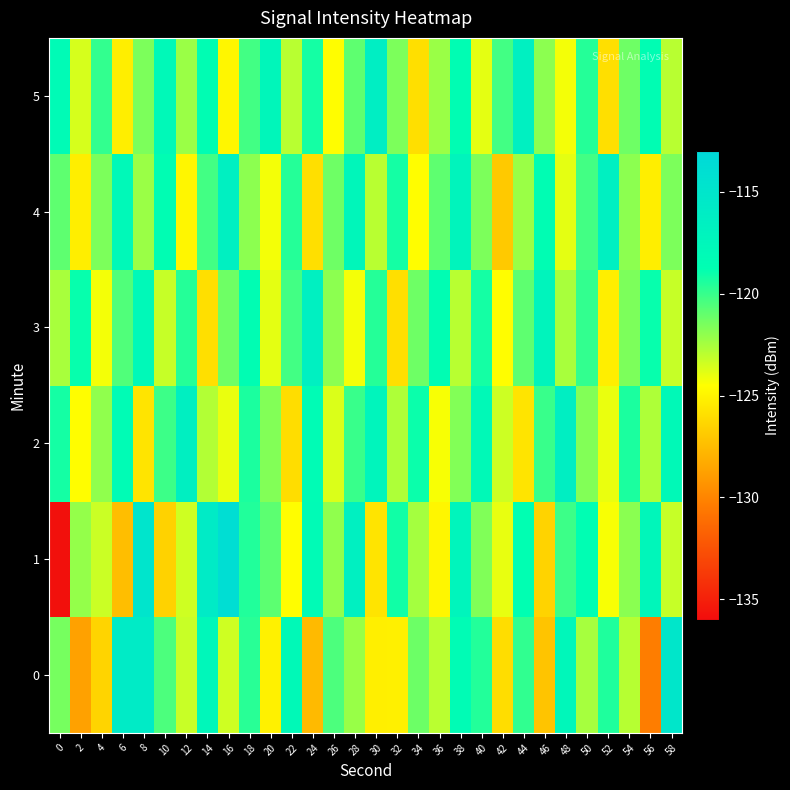

Reading left to right, extract all data points from this chart.

0: 0=-121.4	2=-128.7	4=-126.4	6=-115.8	8=-115.8	10=-120.5	12=-123.3	14=-117.6	16=-123.4	18=-119.7	20=-125.1	22=-118.0	24=-127.6	26=-120.5	28=-122.2	30=-125.2	32=-125.1	34=-121.2	36=-123.0	38=-118.3	40=-119.5	42=-126.0	44=-119.9	46=-127.1	48=-117.6	50=-122.5	52=-119.4	54=-122.9	56=-130.4	58=-115.1
1: 0=-135.8	2=-122.1	4=-123.3	6=-127.4	8=-114.9	10=-126.5	12=-123.4	14=-115.7	16=-113.9	18=-119.5	20=-120.8	22=-124.6	24=-118.2	26=-122.0	28=-116.5	30=-125.7	32=-119.1	34=-122.5	36=-124.9	38=-117.3	40=-121.7	42=-124.0	44=-118.8	46=-126.4	48=-120.1	50=-118.7	52=-124.3	54=-121.9	56=-117.5	58=-123.2
2: 0=-119.2	2=-124.6	4=-122.0	6=-118.3	8=-125.7	10=-120.1	12=-116.5	14=-122.8	16=-124.0	18=-119.3	20=-121.7	22=-126.0	24=-118.3	26=-123.7	28=-120.0	30=-117.3	32=-122.7	34=-119.0	36=-124.3	38=-121.7	40=-118.0	42=-123.3	44=-125.7	46=-120.0	48=-116.3	50=-121.7	52=-124.0	54=-119.3	56=-122.7	58=-118.0
3: 0=-122.6	2=-118.9	4=-124.2	6=-120.6	8=-117.9	10=-123.2	12=-119.6	14=-125.9	16=-121.2	18=-118.6	20=-123.9	22=-120.2	24=-116.6	26=-121.9	28=-124.2	30=-119.6	32=-125.9	34=-121.2	36=-118.6	38=-122.9	40=-119.2	42=-124.6	44=-120.9	46=-117.2	48=-122.6	50=-119.9	52=-125.2	54=-121.6	56=-118.9	58=-123.2
4: 0=-120.9	2=-125.2	4=-121.6	6=-117.9	8=-122.2	10=-118.6	12=-124.9	14=-120.2	16=-116.6	18=-121.9	20=-124.2	22=-119.6	24=-125.9	26=-121.2	28=-117.6	30=-122.9	32=-119.2	34=-124.6	36=-120.9	38=-117.2	40=-121.6	42=-126.9	44=-122.2	46=-118.6	48=-123.9	50=-120.2	52=-116.6	54=-121.9	56=-125.2	58=-121.6
5: 0=-118.2	2=-123.6	4=-119.9	6=-125.2	8=-121.6	10=-117.9	12=-122.2	14=-118.6	16=-124.9	18=-120.2	20=-117.6	22=-122.9	24=-119.2	26=-124.6	28=-120.9	30=-116.2	32=-121.6	34=-125.9	36=-122.2	38=-118.6	40=-123.9	42=-120.2	44=-116.6	46=-121.9	48=-124.2	50=-119.6	52=-125.9	54=-121.2	56=-118.6	58=-122.9